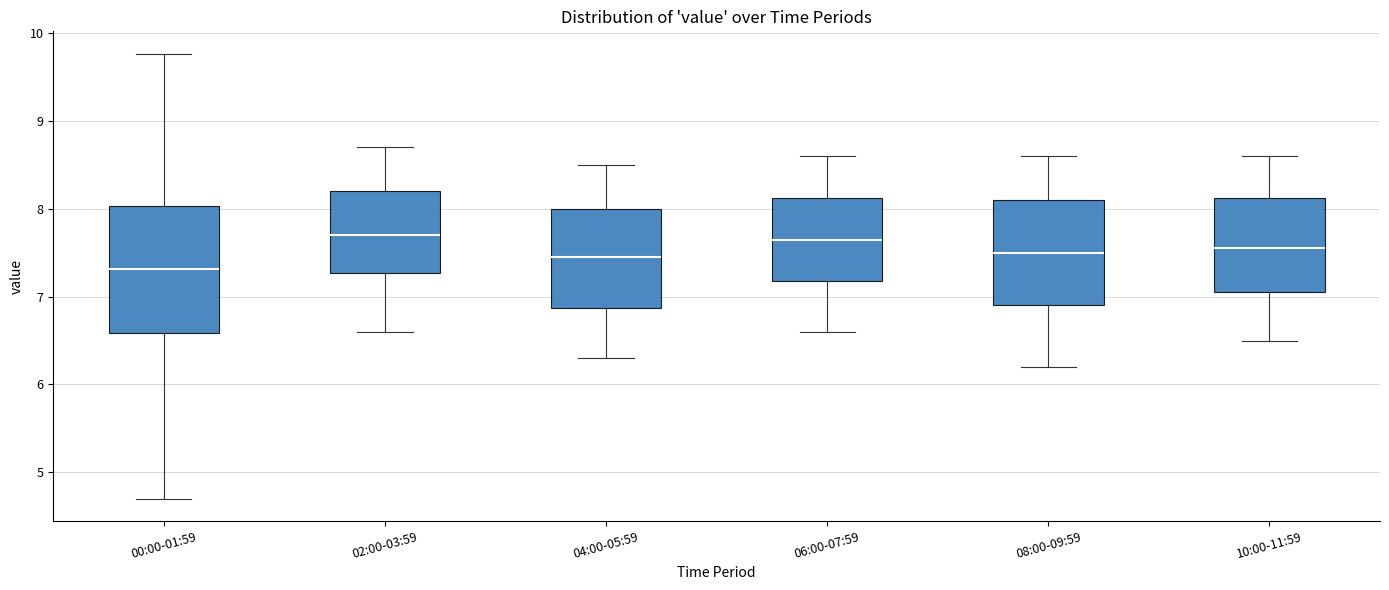

Reading left to right, transcribe this box plot: for each box, give where its median line is, the range the box spans, and where its two whiskers end, as read against the y-axis. The values are not printed on the chart, so give them approximately, as read against the axis.

00:00-01:59: median 7.3, box 6.6 to 8.0, whiskers 4.7 to 9.8
02:00-03:59: median 7.7, box 7.3 to 8.2, whiskers 6.6 to 8.7
04:00-05:59: median 7.5, box 6.9 to 8.0, whiskers 6.3 to 8.5
06:00-07:59: median 7.7, box 7.2 to 8.1, whiskers 6.6 to 8.6
08:00-09:59: median 7.5, box 6.9 to 8.1, whiskers 6.2 to 8.6
10:00-11:59: median 7.6, box 7.1 to 8.1, whiskers 6.5 to 8.6